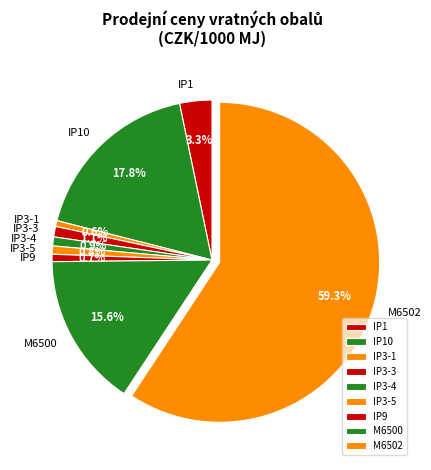

What percentage is the IP3-5 slice, to the nearest percent?

1%